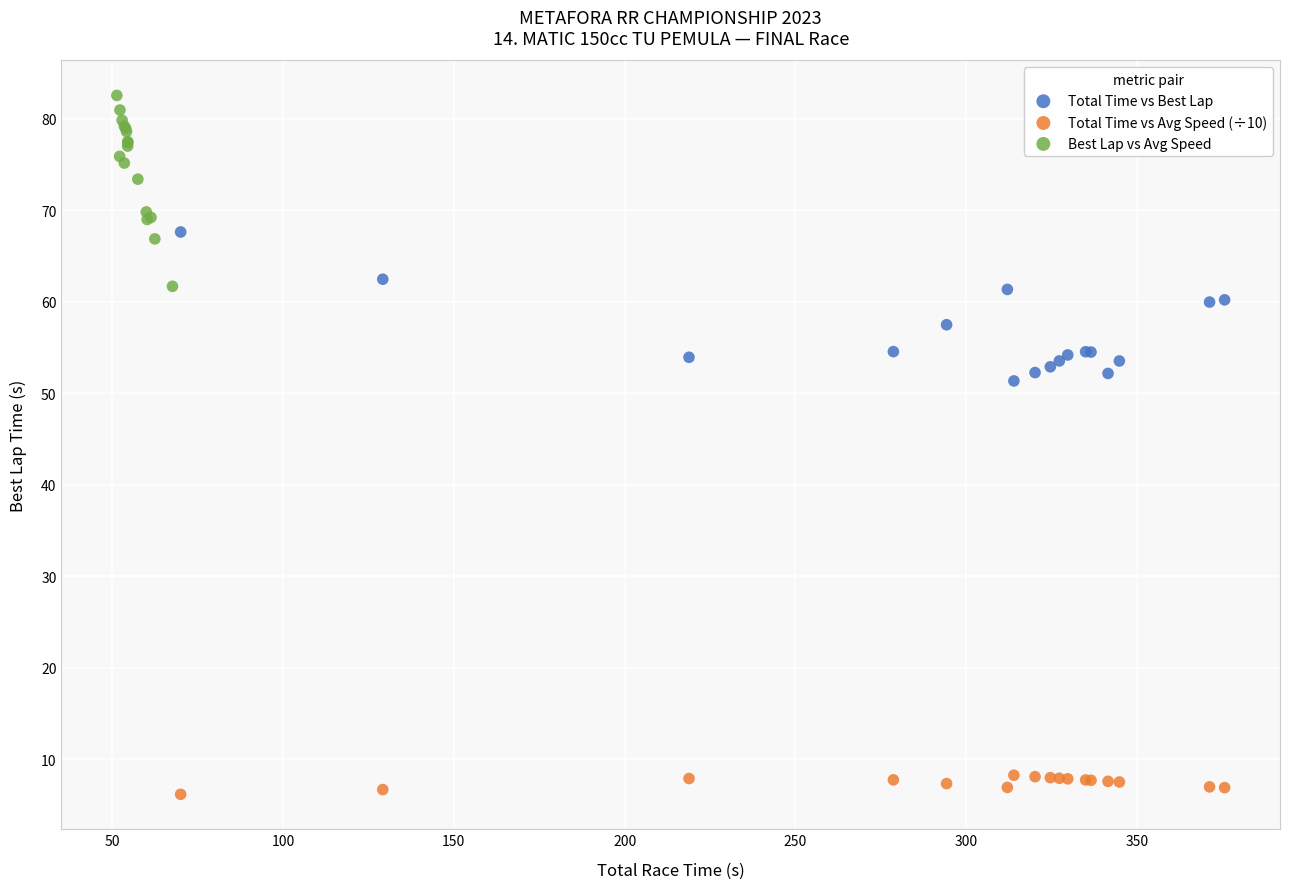

Which series contains the highest Y value?

Best Lap vs Avg Speed